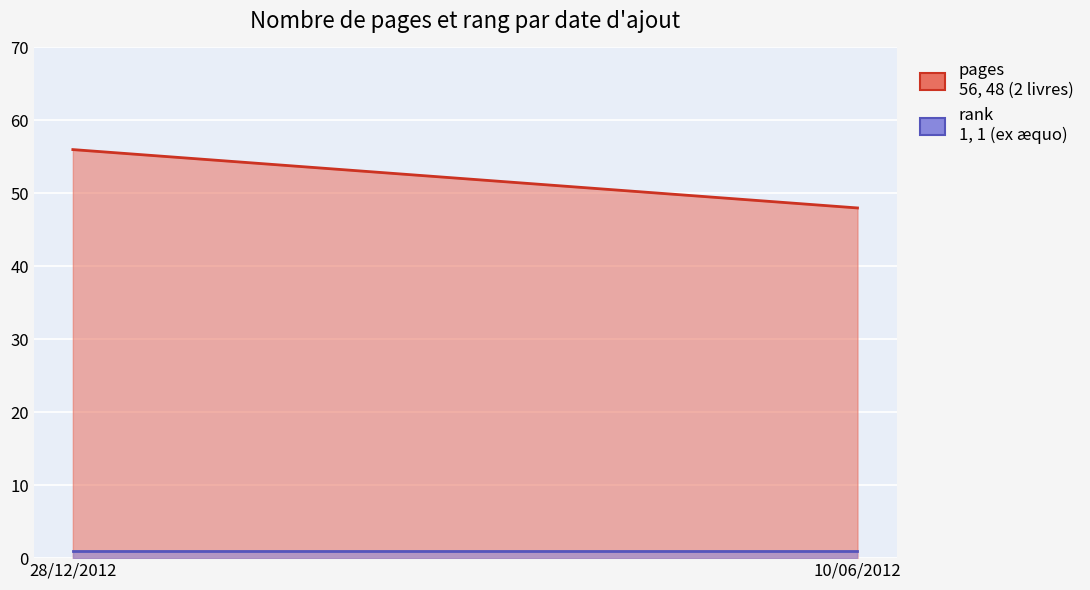

Is the value of pages at 28/12/2012 greater than the value of rank at 28/12/2012?

Yes